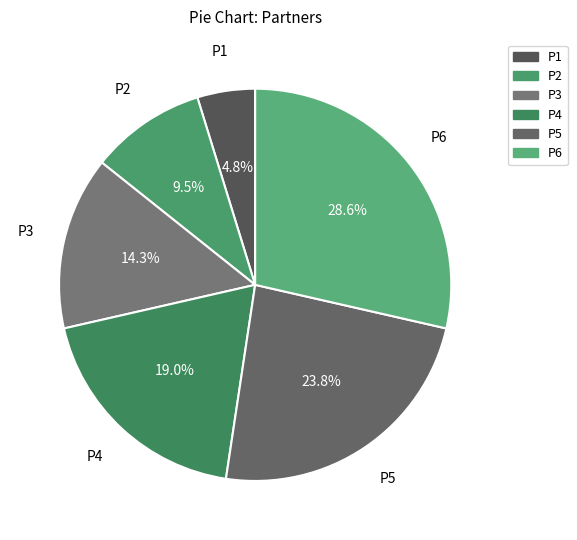

To the nearest percent, what is the average slice percentage?

17%